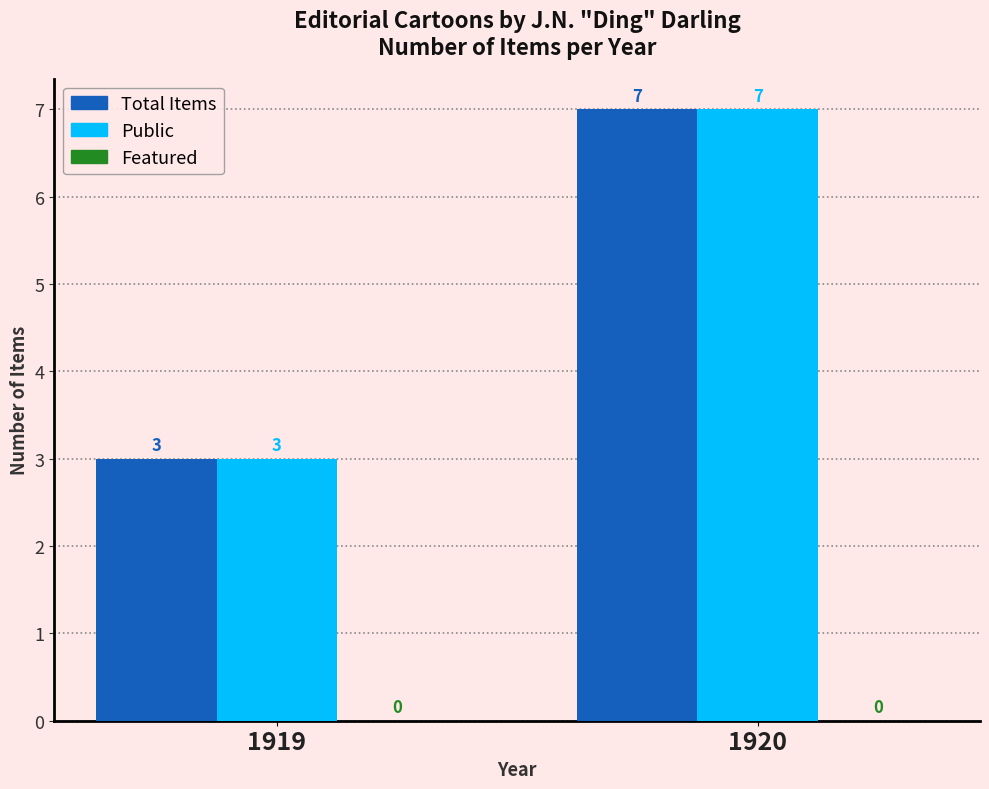

Which label corresponds to the largest value in the chart?

1920